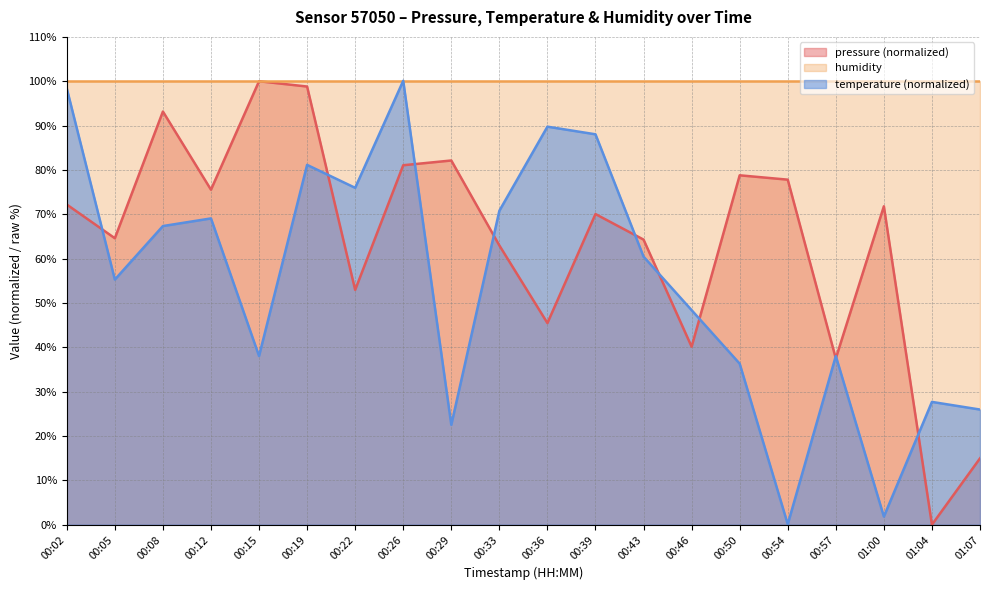

Where is temperature (normalized) nearest to the value 50?

00:46